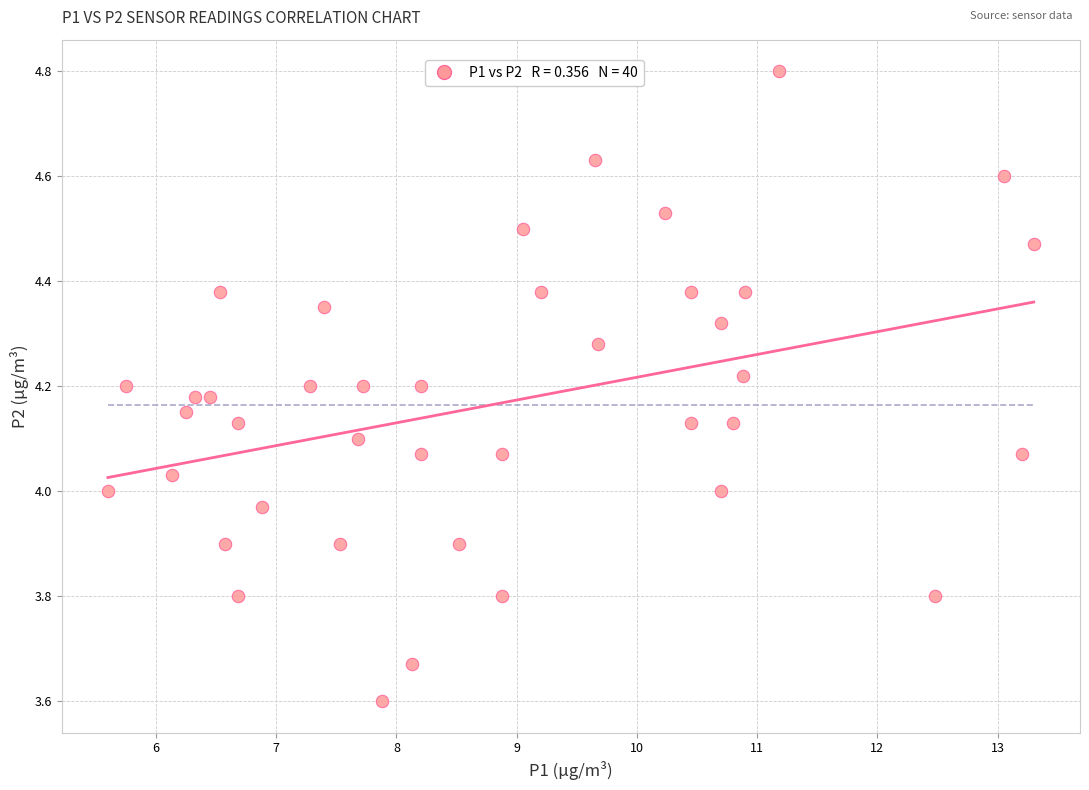

What is the range of Y values (max minus min)?

1.2